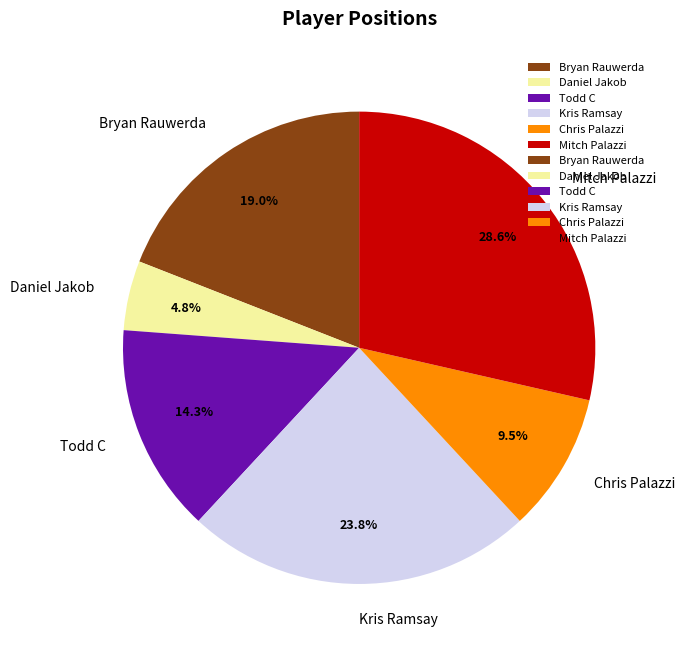

To the nearest percent, what is the combined percentage of Bryan Rauwerda and Mitch Palazzi?

48%